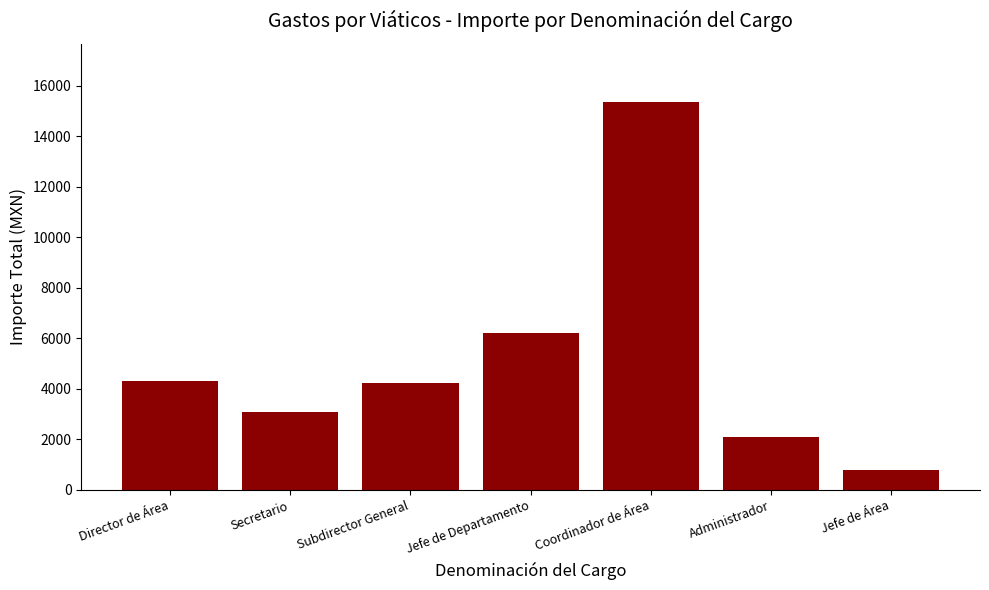

Which has a higher value, Coordinador de Área or Subdirector General?

Coordinador de Área